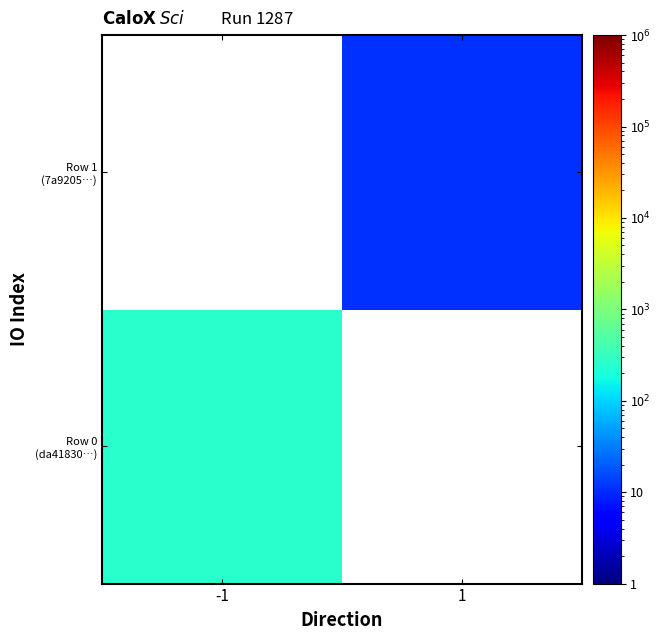

Is the value of Row 1 (7a9205…) at 1 greater than the value of Row 0 (da41830…) at -1?

No